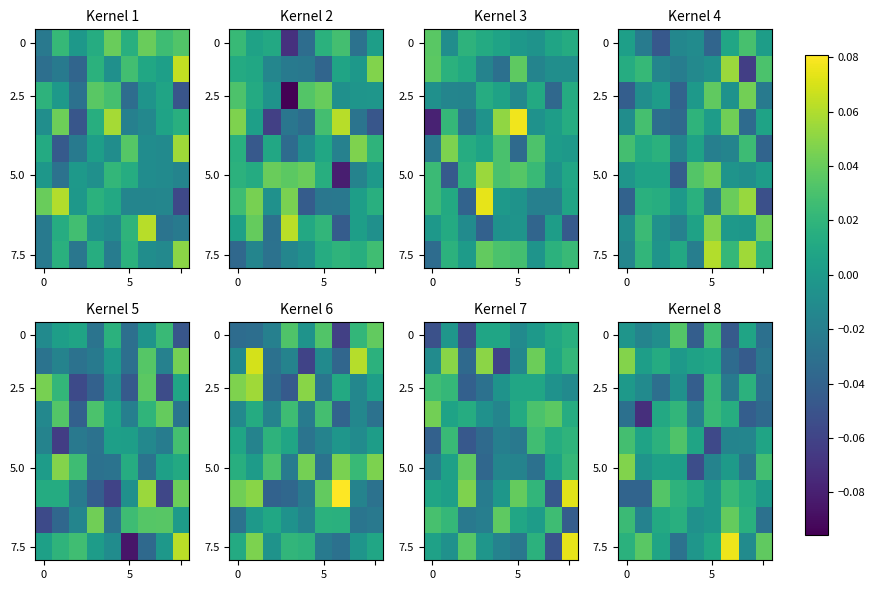

How many data points in 0 are less than 0?

6